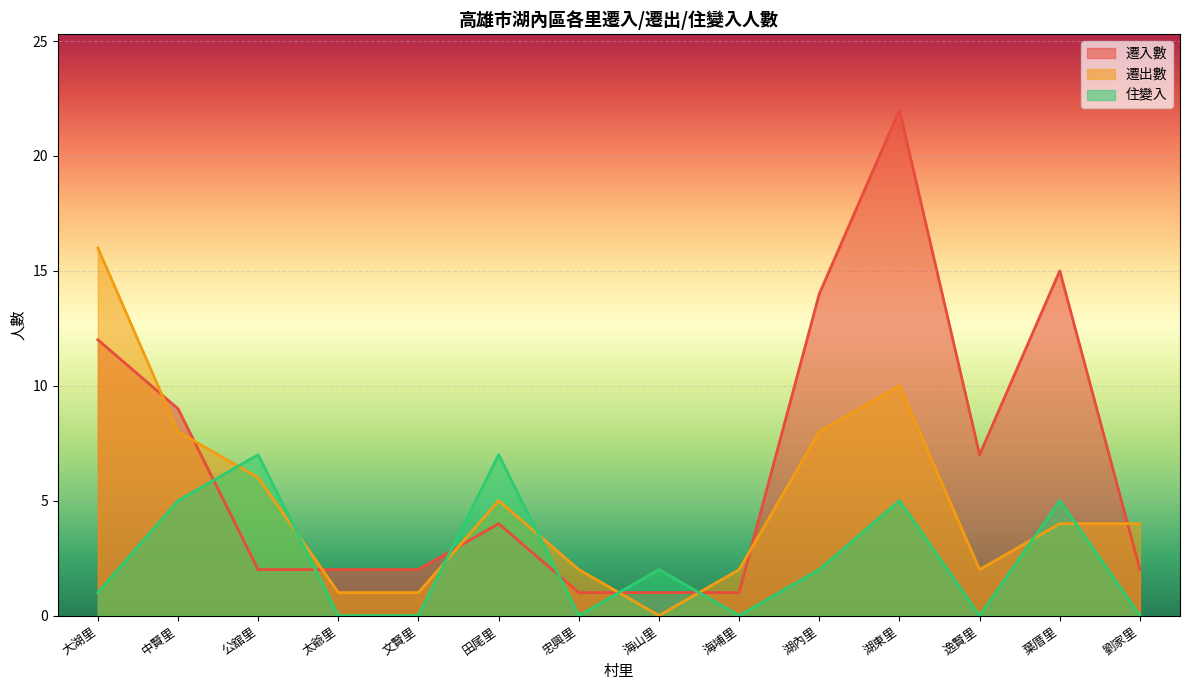

What position from the left is 大湖里?

1